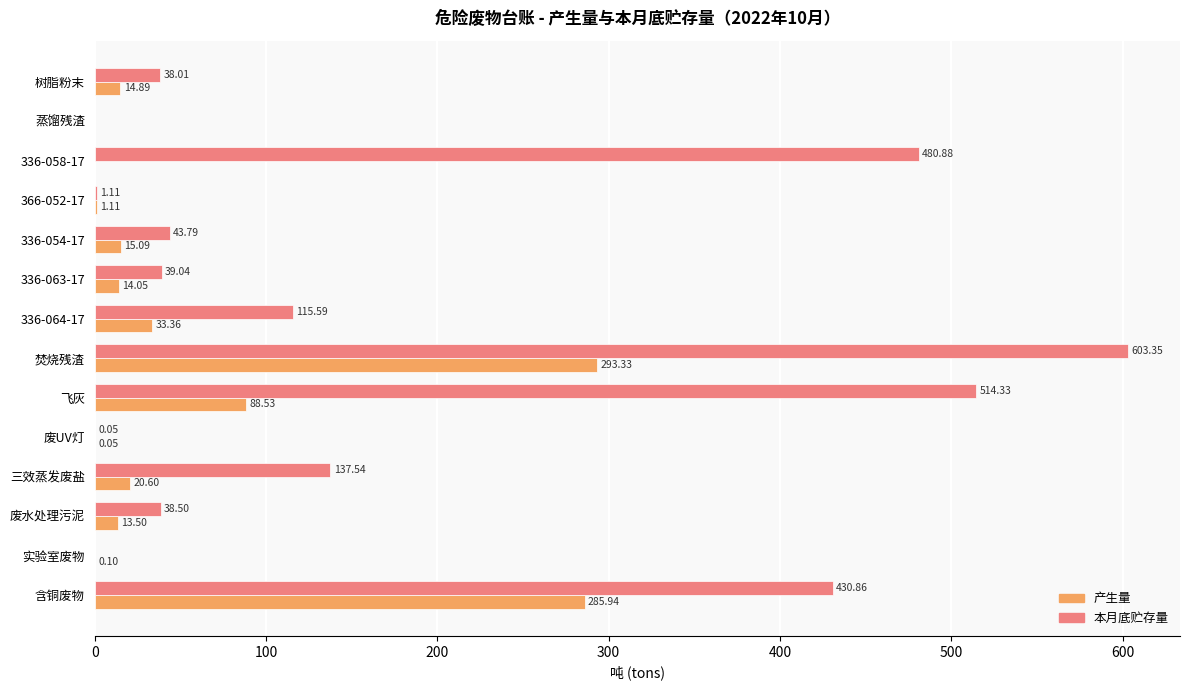

What are all the series names shown in the legend?

产生量, 本月底贮存量